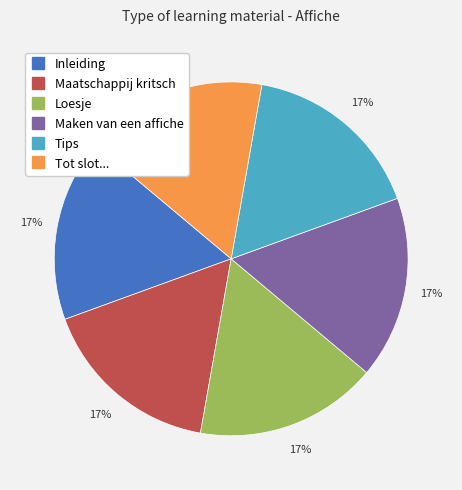

Does Tot slot... represent more than half of the total?

No